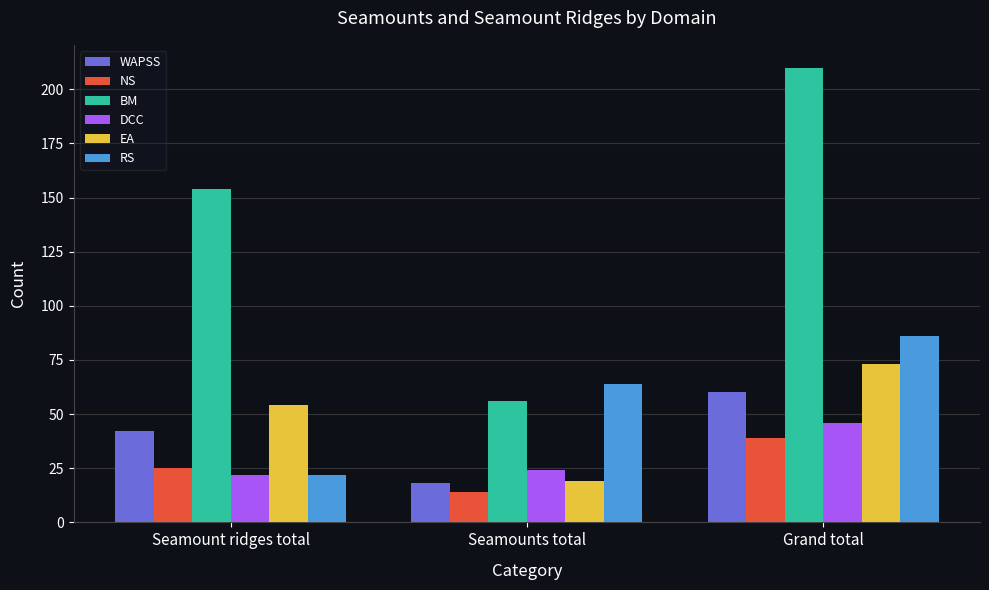

What is the total value across all series at Seamounts total?

195